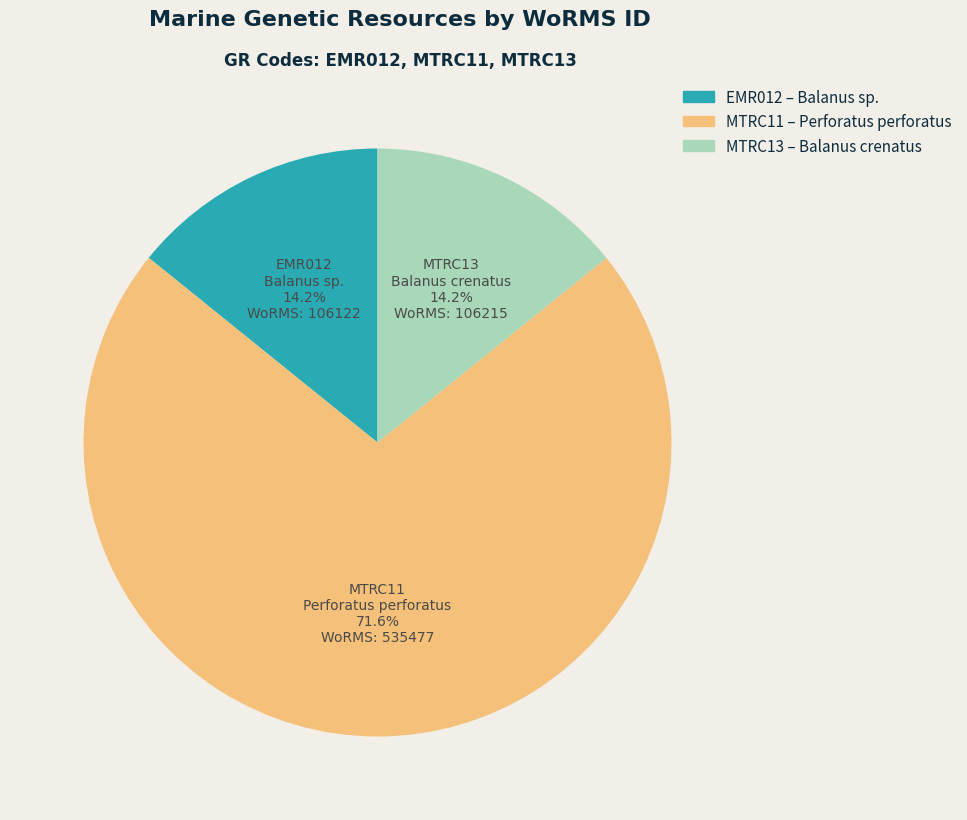

How much of the chart is everything except MTRC13?

85.8%